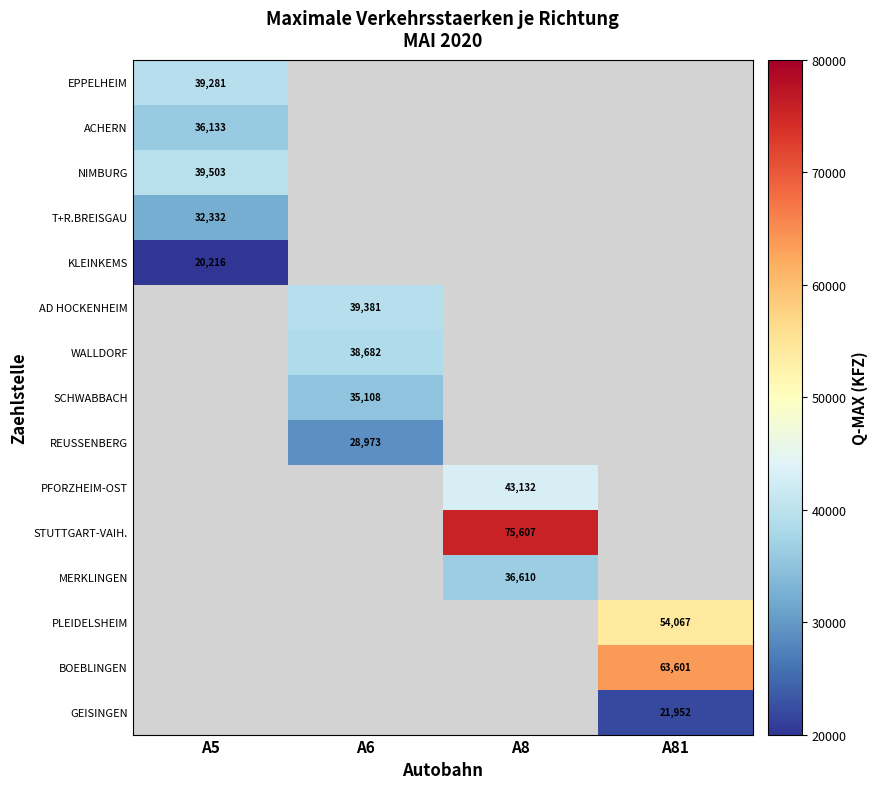

True or false: SCHWABBACH has a value of 35108 at A6.

True